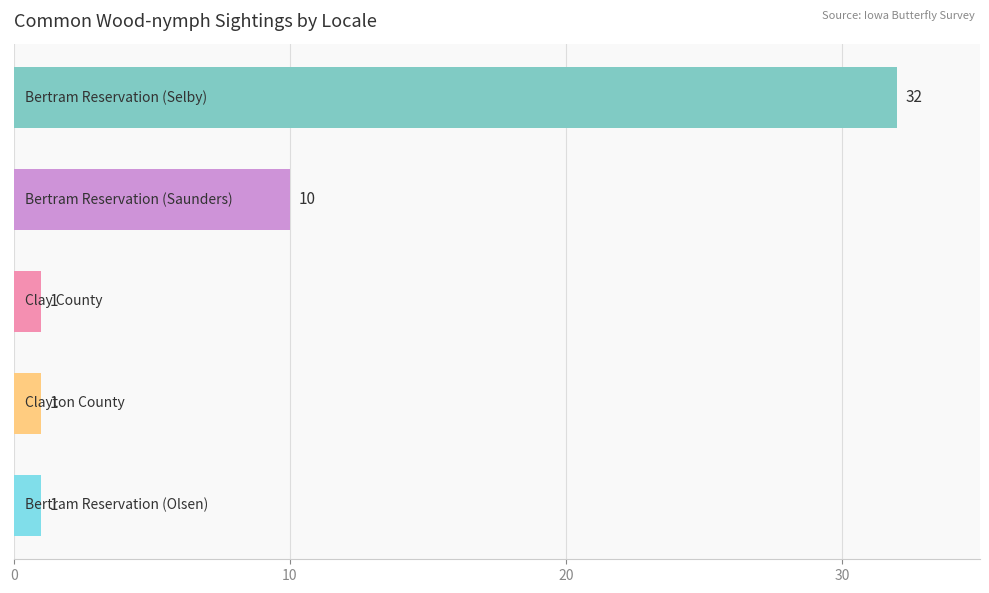

How many values are between 1 and 10?

4